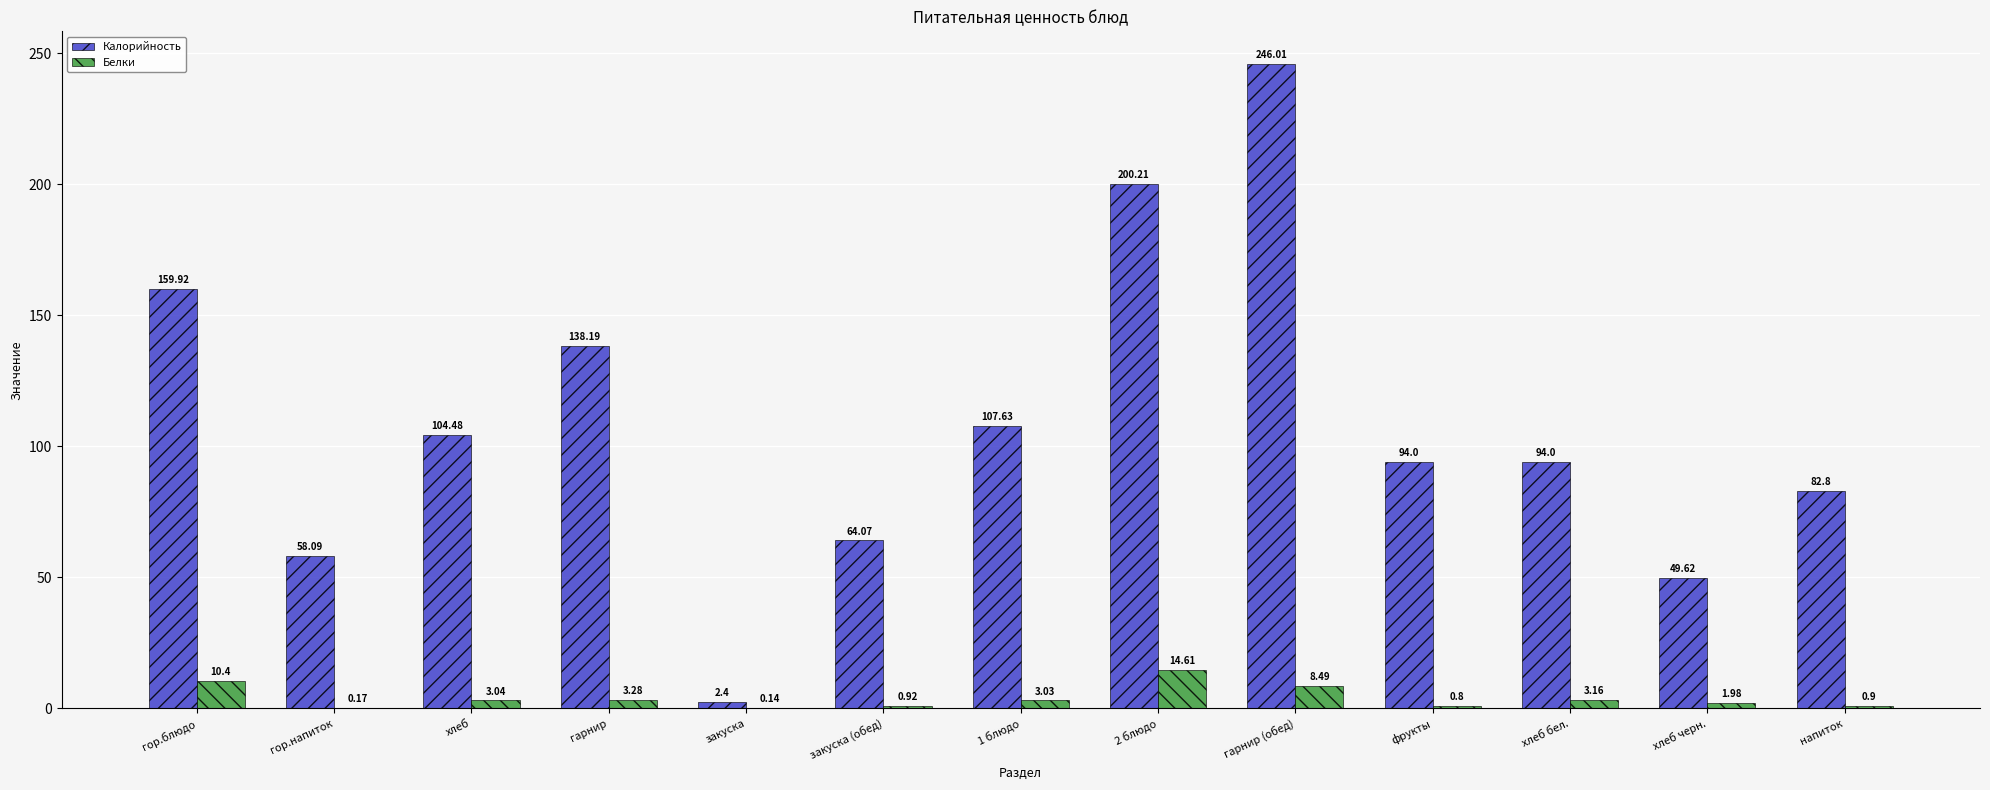

What is the maximum value for Белки?

14.6